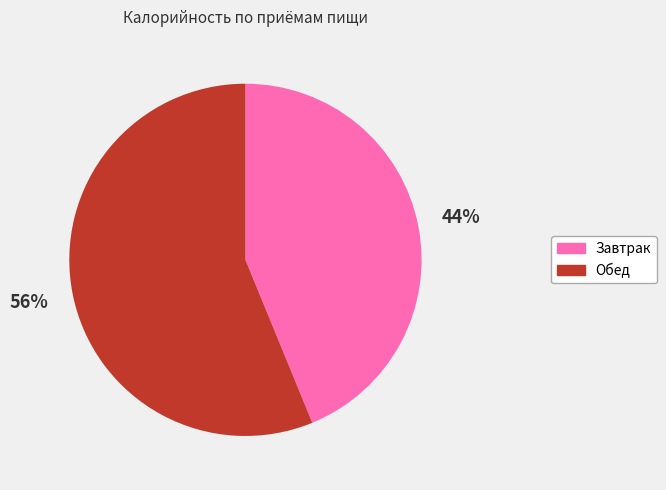

How many segments does this pie chart have?

2